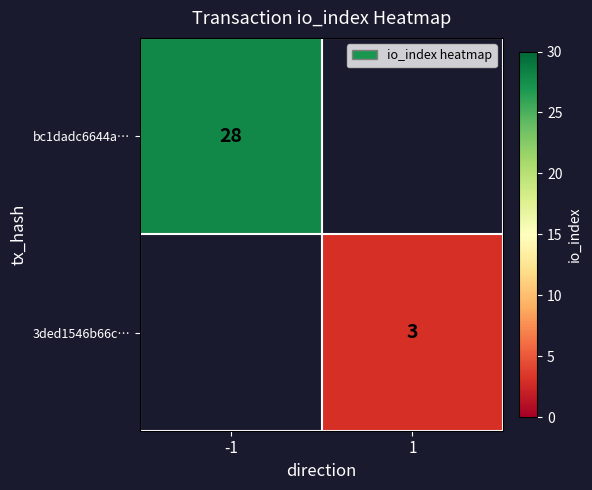

The 3ded1546b66c… series shows 4 at 1. True or false?

False